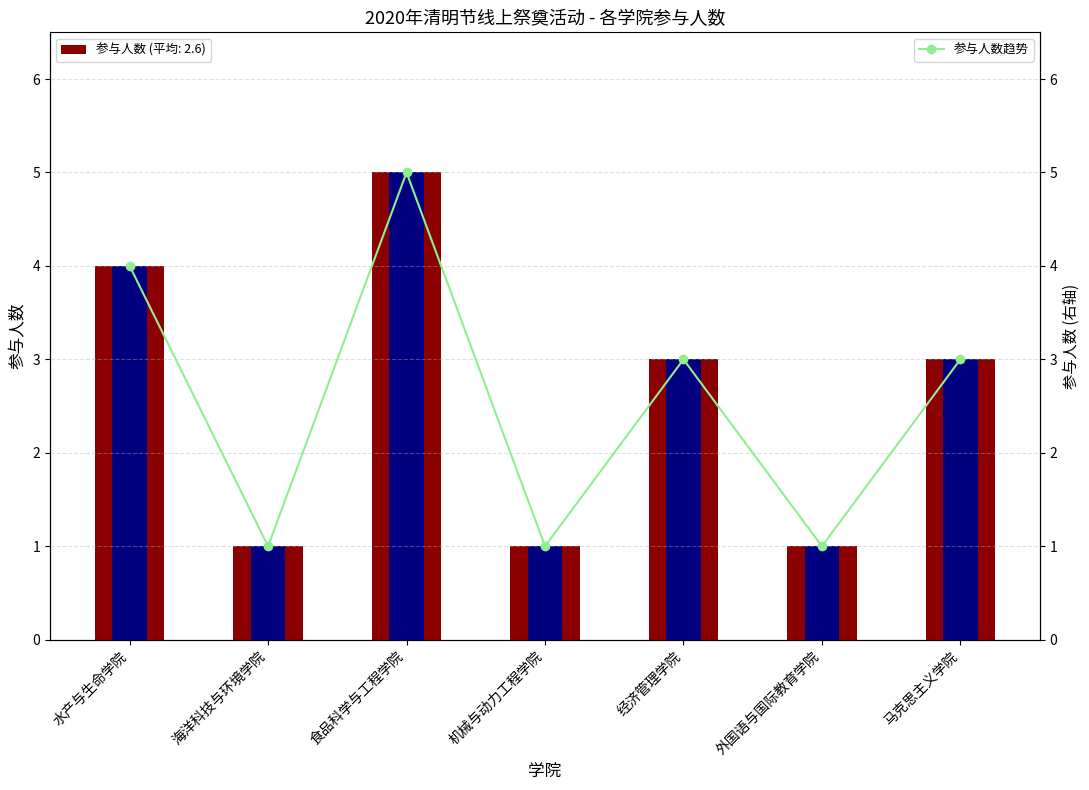

How many 参与人数趋势 values are between 1 and 4?

6